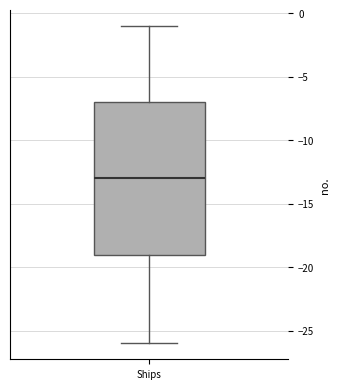

Read this box plot against the y-axis: the position of the median line, the range covered by the box, and the ends of both whiskers. The values are not printed on the chart, so give them approximately, as read against the axis.

median -13, box -19 to -7, whiskers -26 to -1